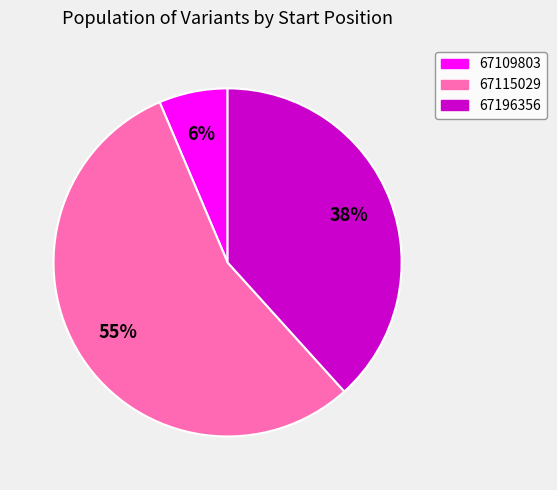

To the nearest percent, what is the average slice percentage?

33%